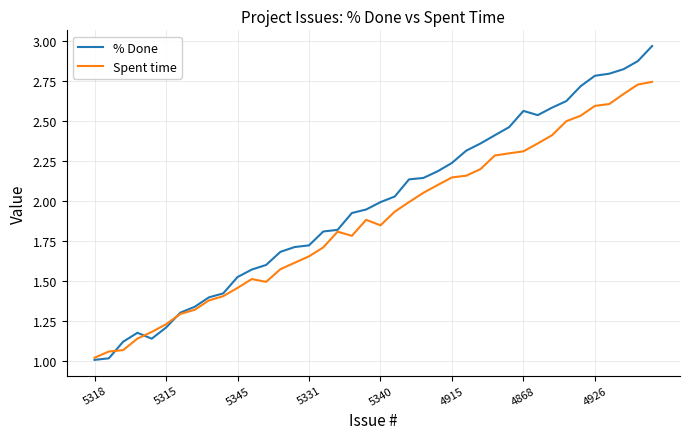

Which series has the largest total across all categories?

% Done